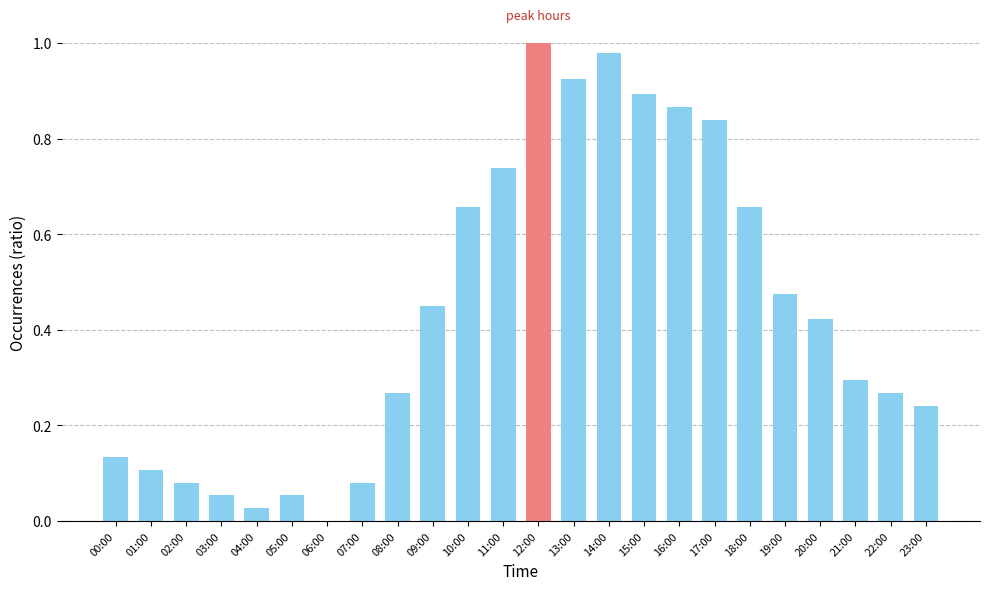

Which category has the highest value across all series?

12:00